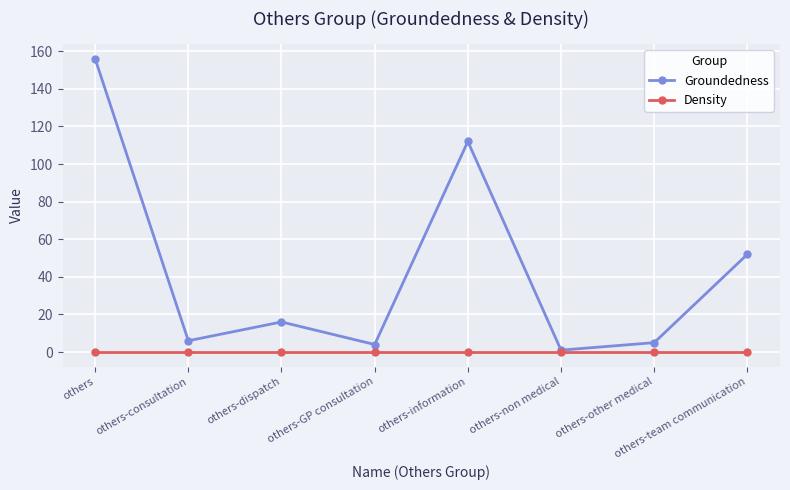

Is the value of Density at others-GP consultation greater than the value of Groundedness at others-team communication?

No